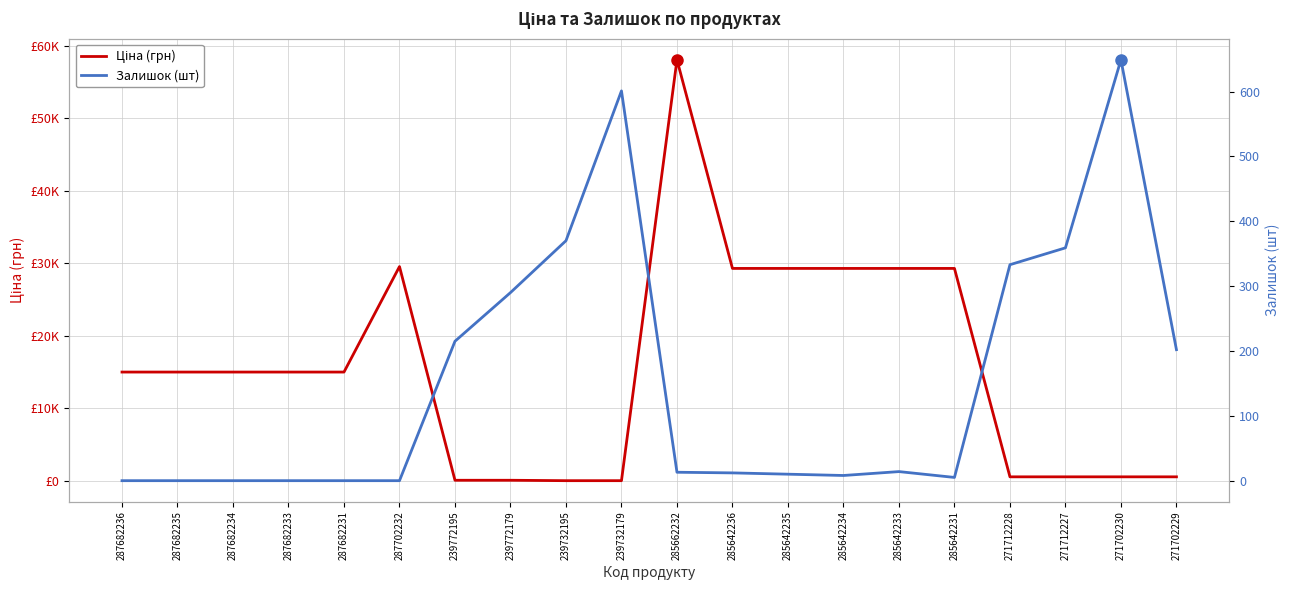

What is the difference between the Залишок (шт) values at 287682235 and 271712228?

333.0